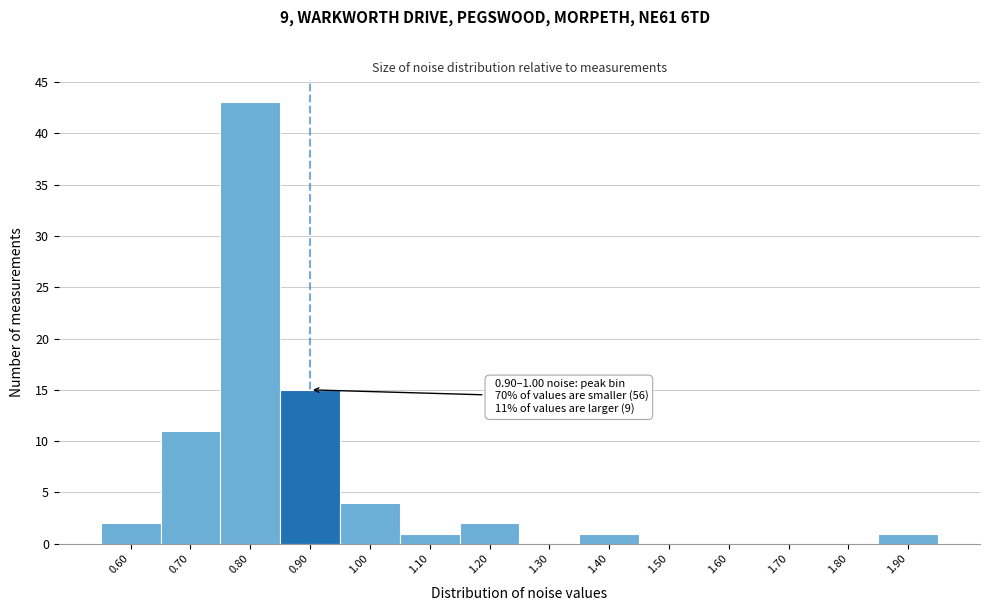

Reading left to right, extract all data points from this chart.

0.60=2	0.70=11	0.80=43	0.90=15	1.00=4	1.10=1	1.20=2	1.30=0	1.40=1	1.50=0	1.60=0	1.70=0	1.80=0	1.90=1